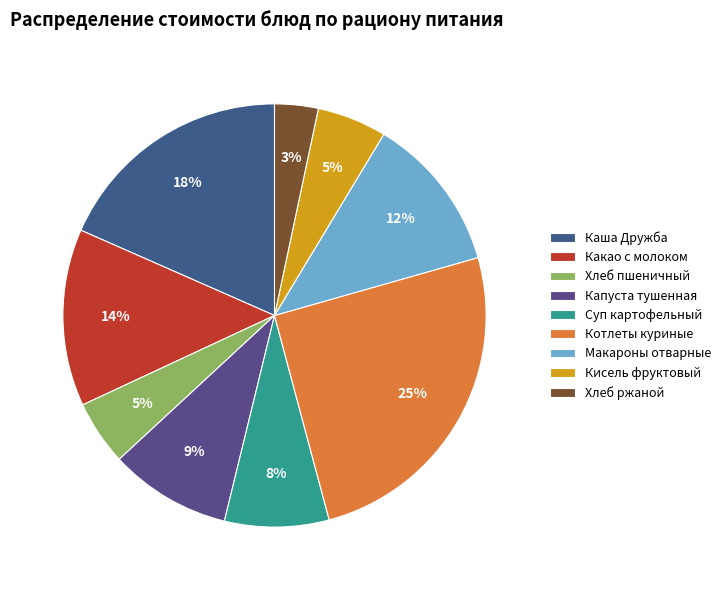

The Хлеб ржаной slice represents 13% of the pie. True or false?

False